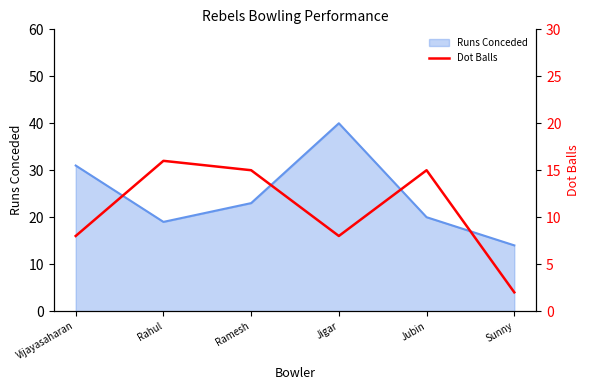

What position from the right is Vijayasaharan?

6